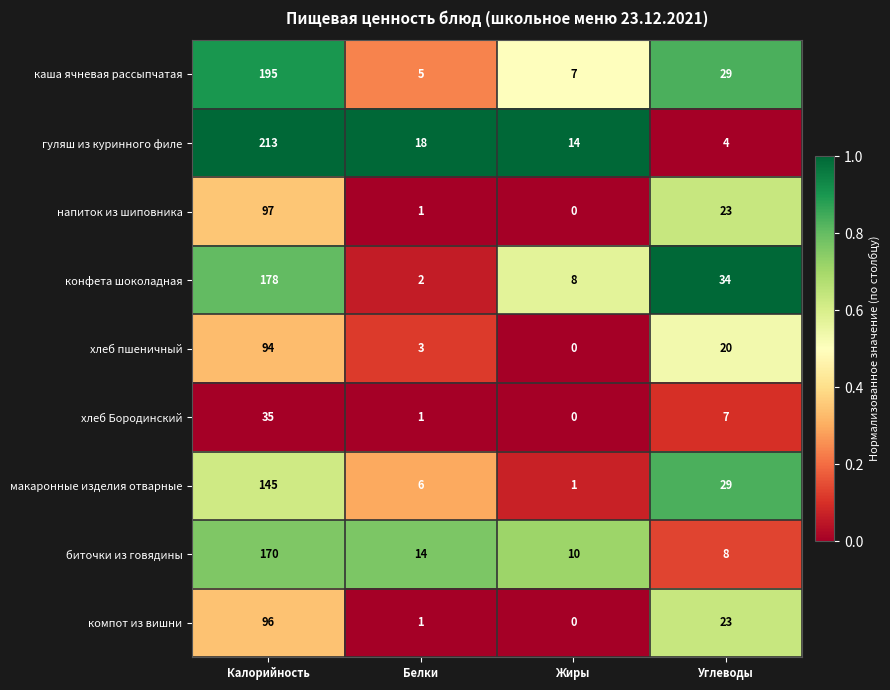

At which label does макаронные изделия отварные first exceed 29?

Калорийность